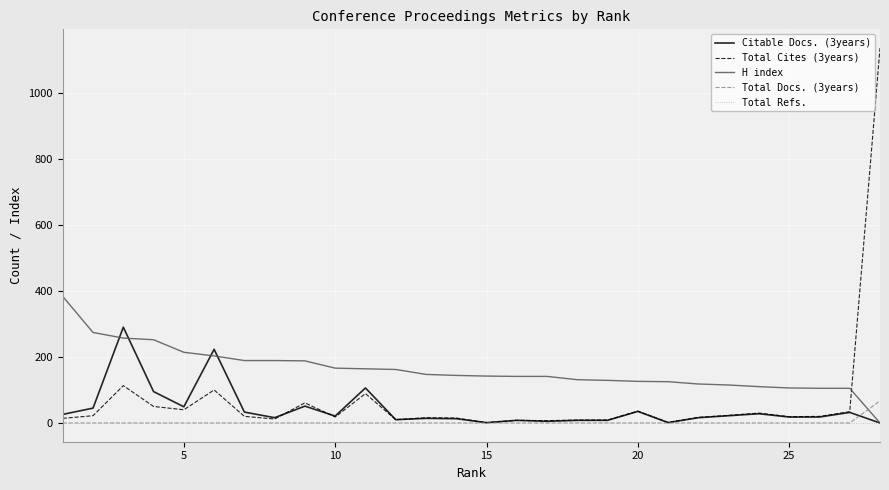

List the series in order of their peak value, lowest first.

Total Refs., Total Docs. (3years), Citable Docs. (3years), H index, Total Cites (3years)